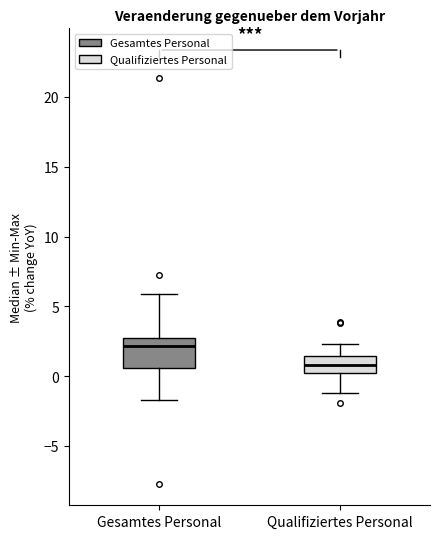

Which box's median line is the lowest?

Qualifiziertes Personal